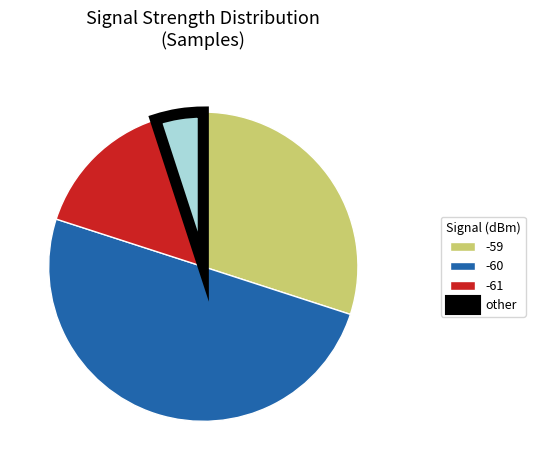

What is the ratio of the value at -59 to the value at -60?

0.6